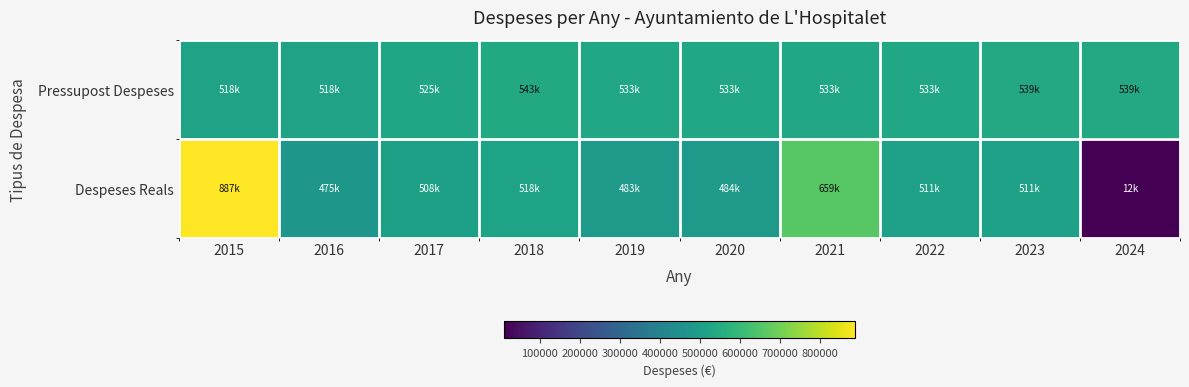

At which category is the sum across all series the highest?

2015